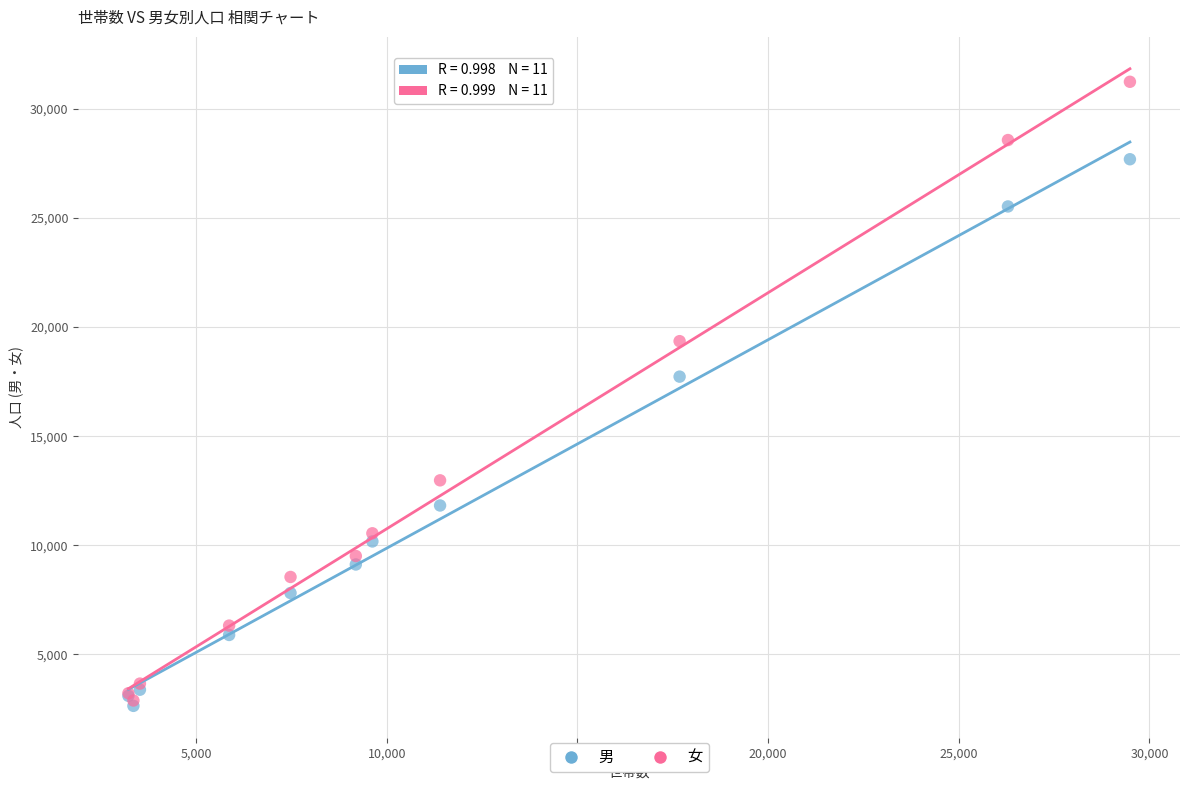

Across all series, what Y value is closest to 16941?

17729